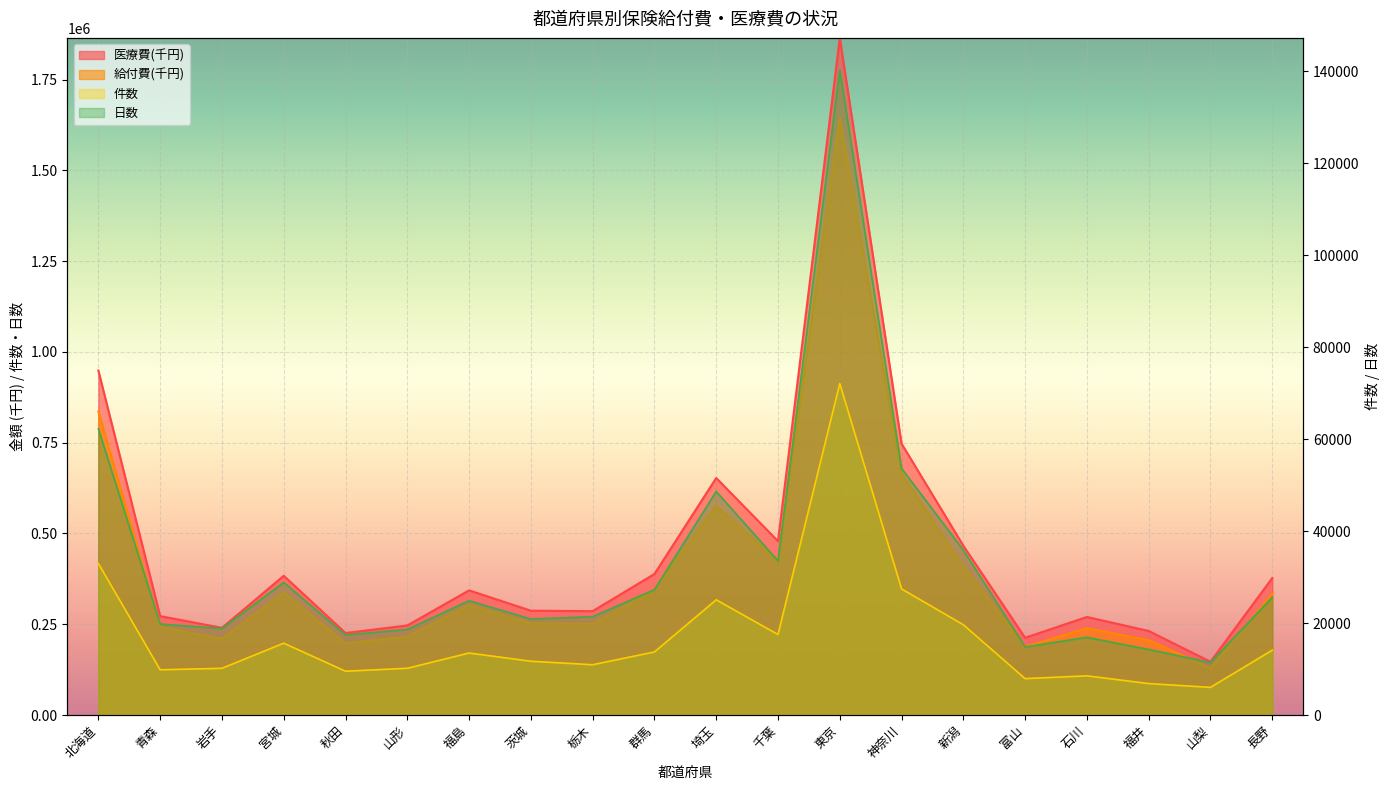

Where is the first local minimum for 日数?

岩手